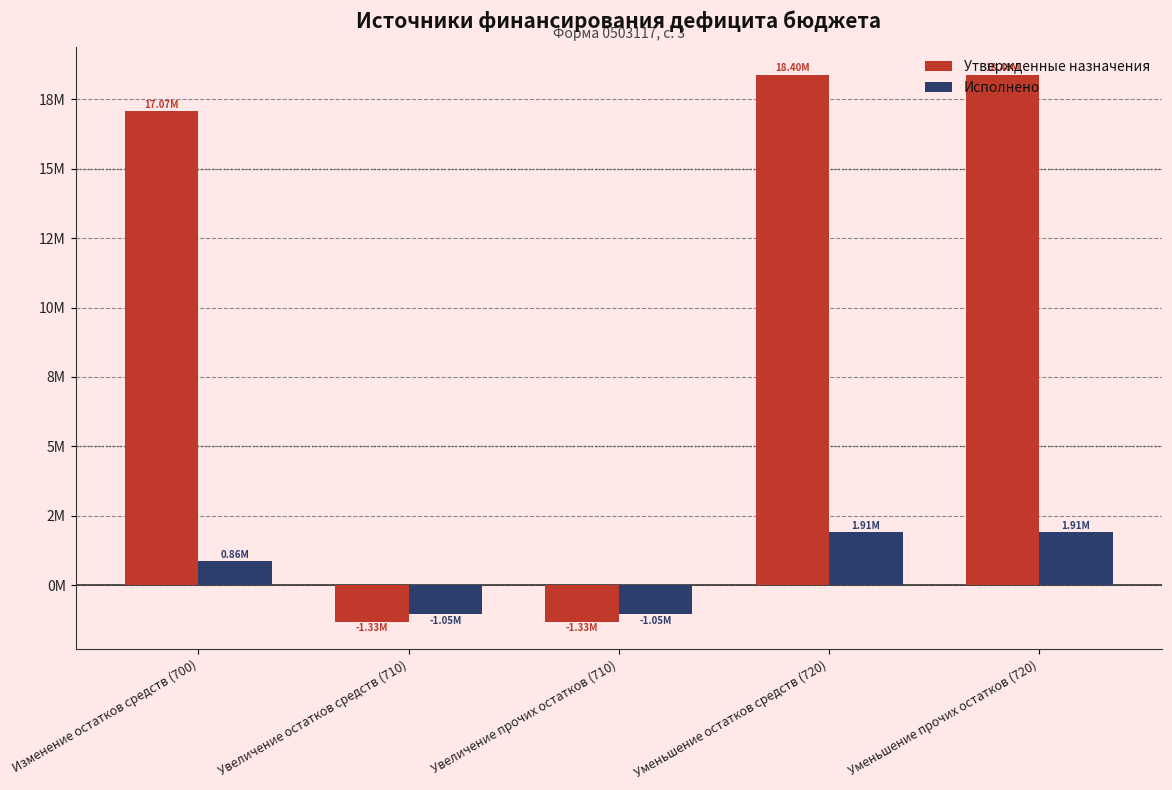

What is the label of the 4th bar from the left?

Уменьшение остатков средств (720)